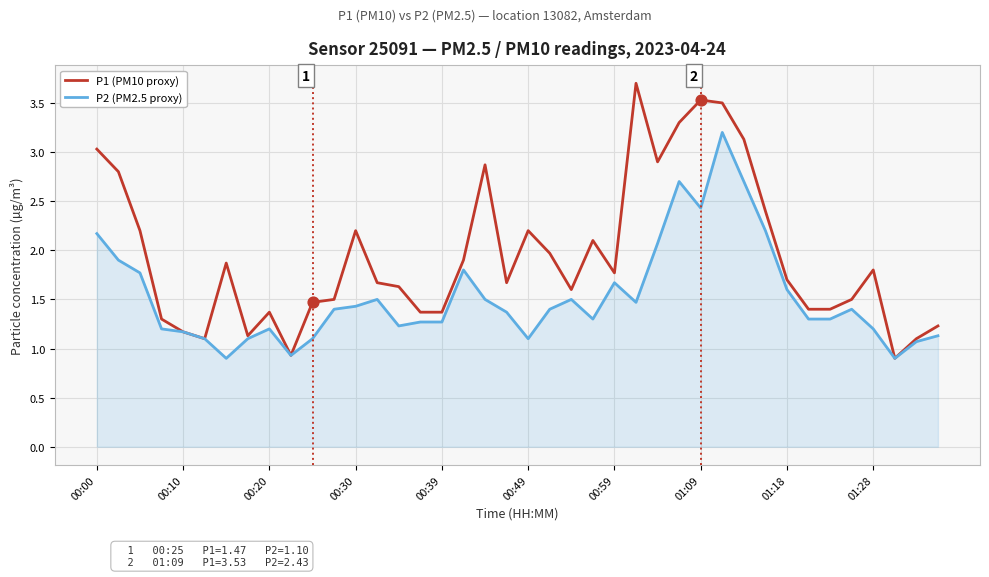

Which series has the widest spread of values?

P1 (PM10 proxy)